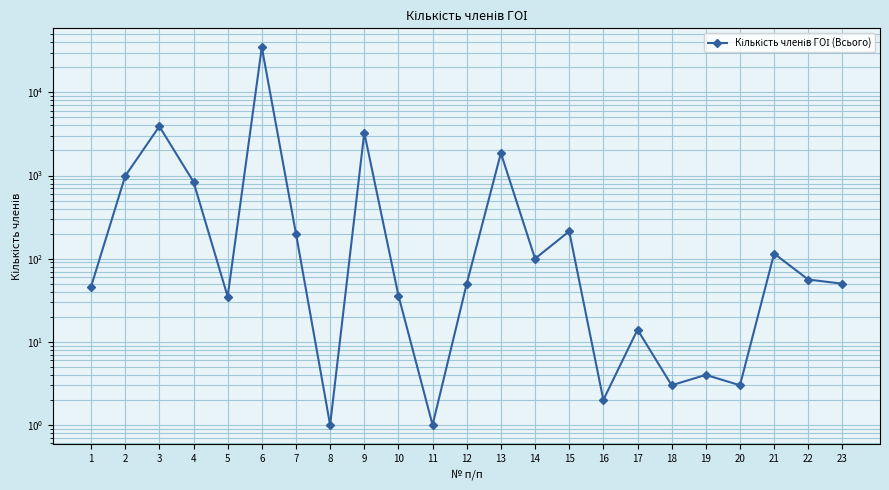

Between 16 and 10, which is larger?

10